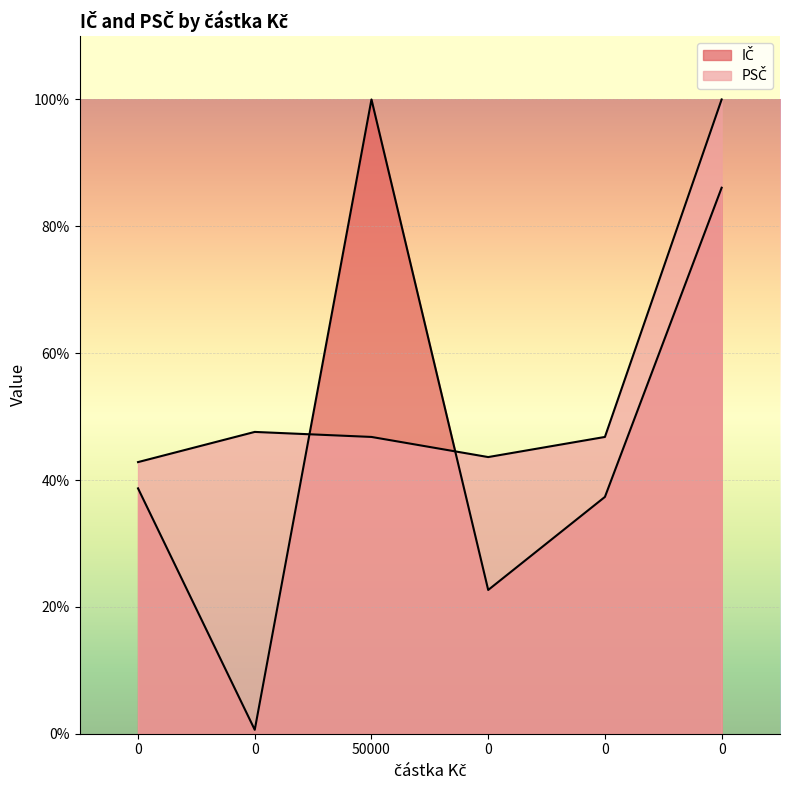

What is the maximum value for IČ?

100.0